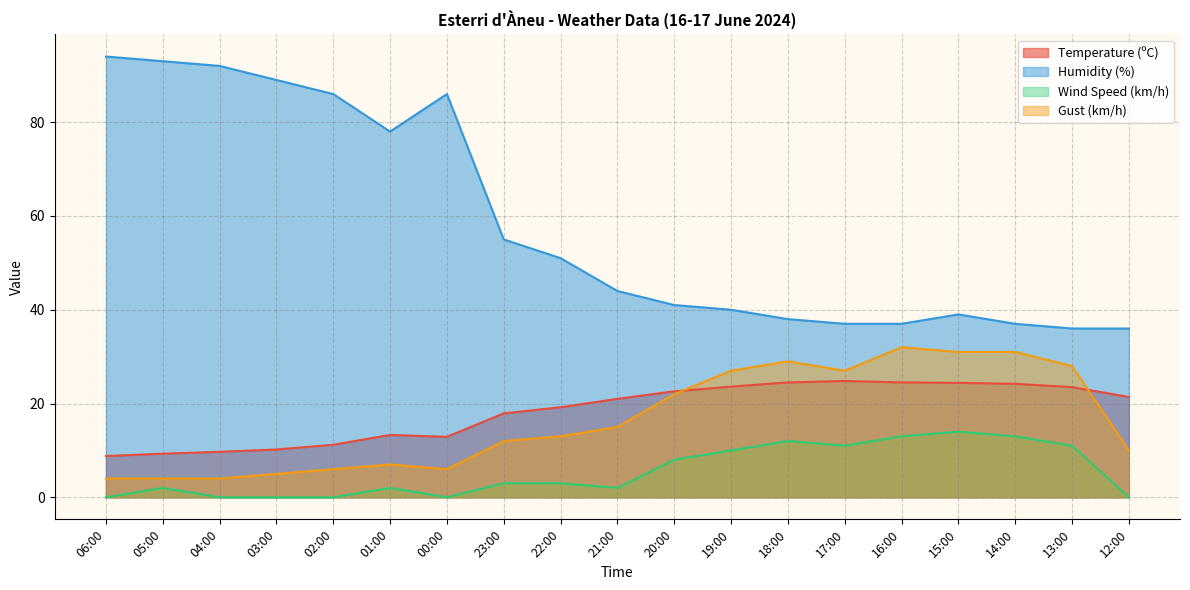

Is the value of Humidity (%) at 17:00 greater than the value of Temperature (ºC) at 22:00?

Yes